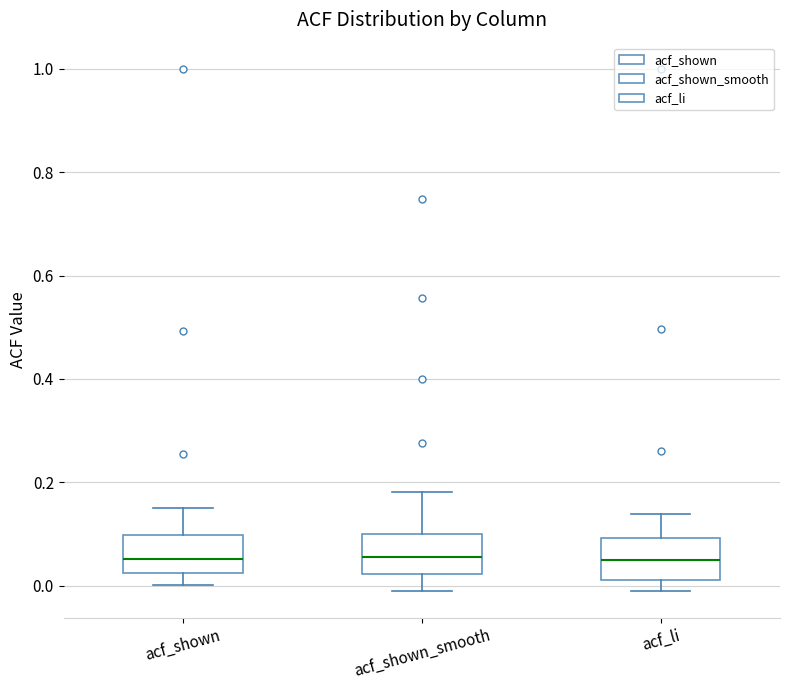

Where does the lower whisker of the box for acf_li end on the y-axis? The values are not printed on the chart, so give them approximately, as read against the axis.

0.00